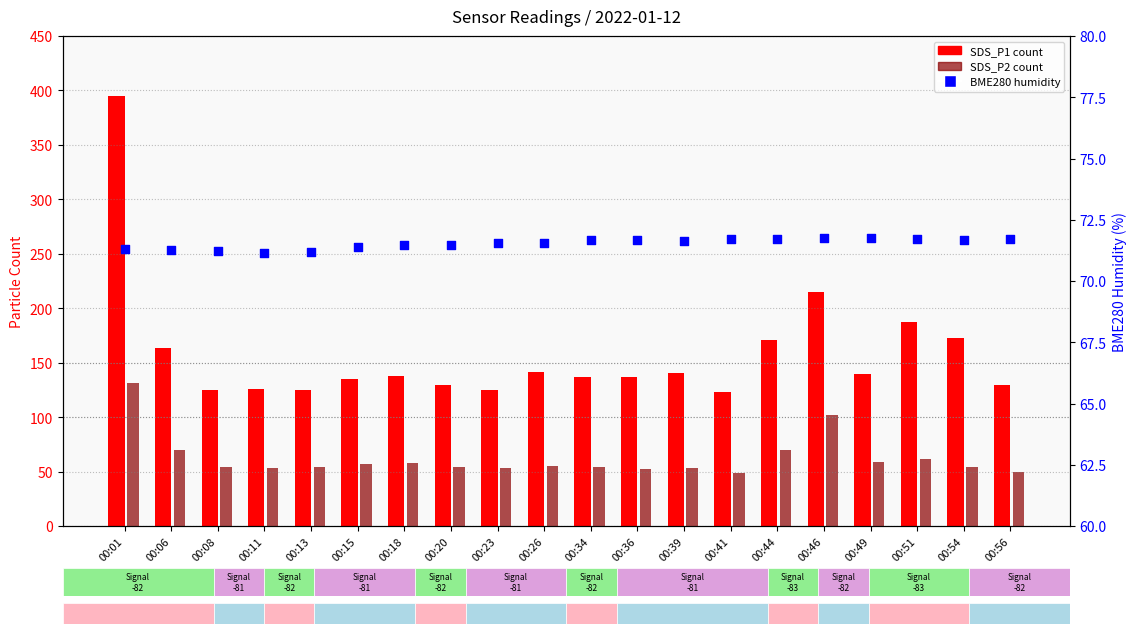

Which series has the largest Y range (max minus min)?

SDS_P1